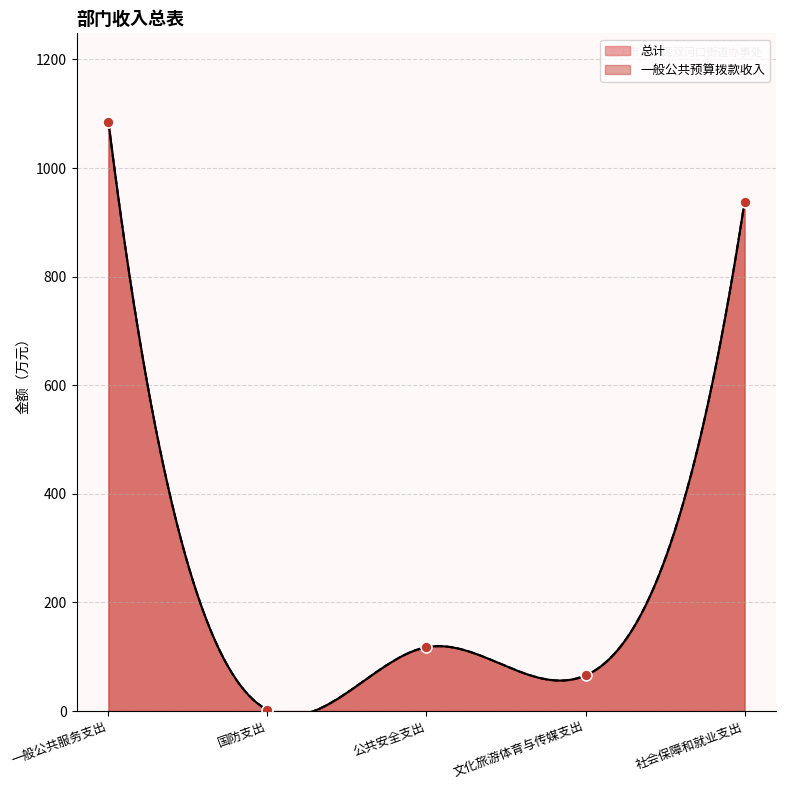

Which series has the largest total across all categories?

总计